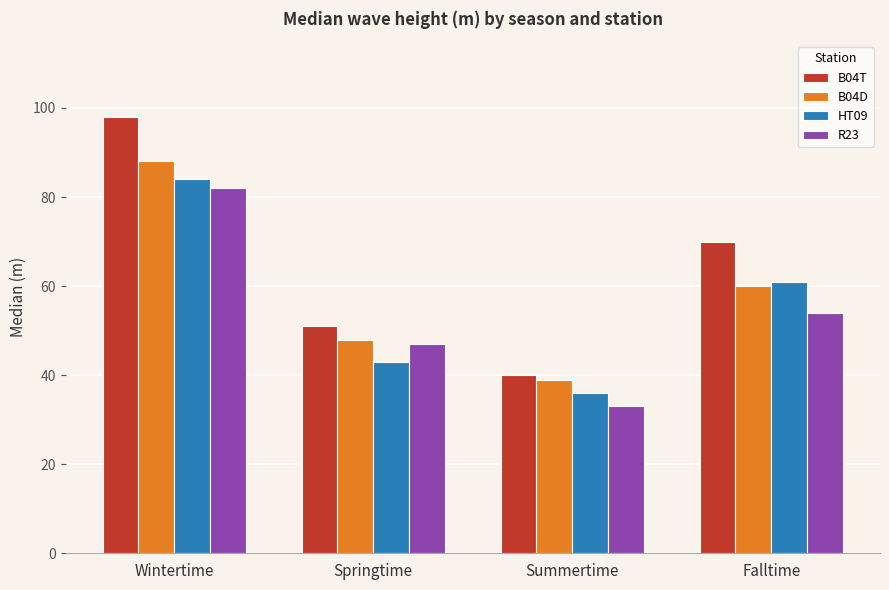

Reading left to right, what are all the values shown in this chart?

B04T: 98	51	40	70
B04D: 88	48	39	60
HT09: 84	43	36	61
R23: 82	47	33	54